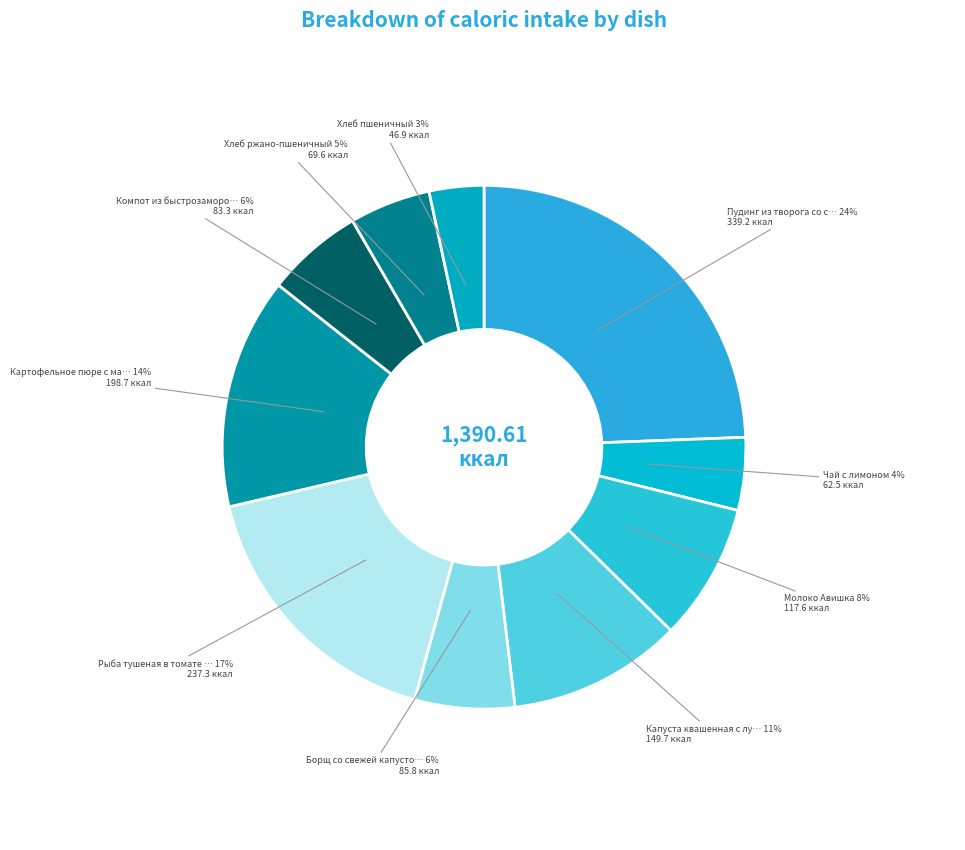

How many segments does this pie chart have?

10